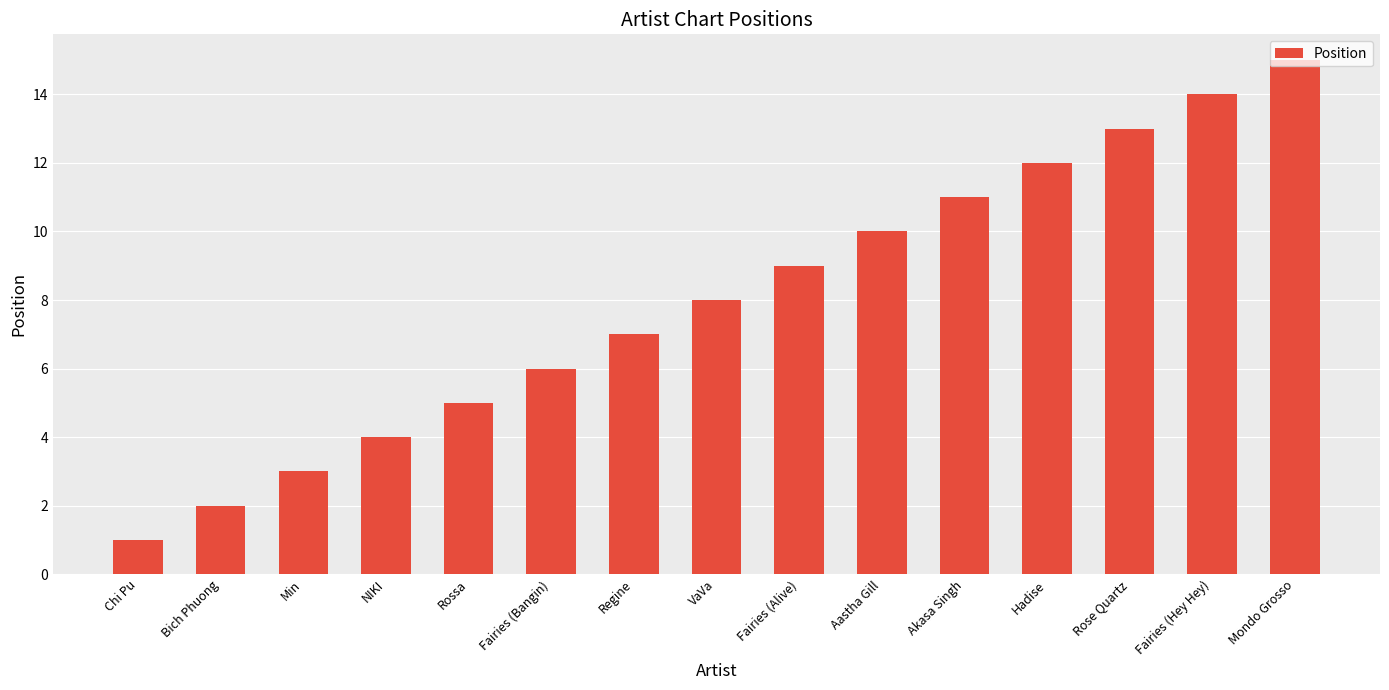

How many bars are there in total?

15